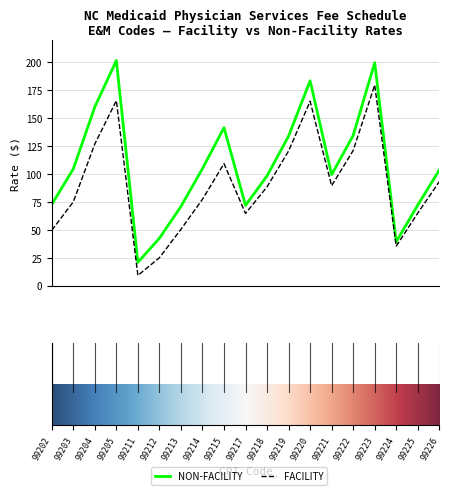

Which series has the largest range (max minus min)?

NON-FACILITY